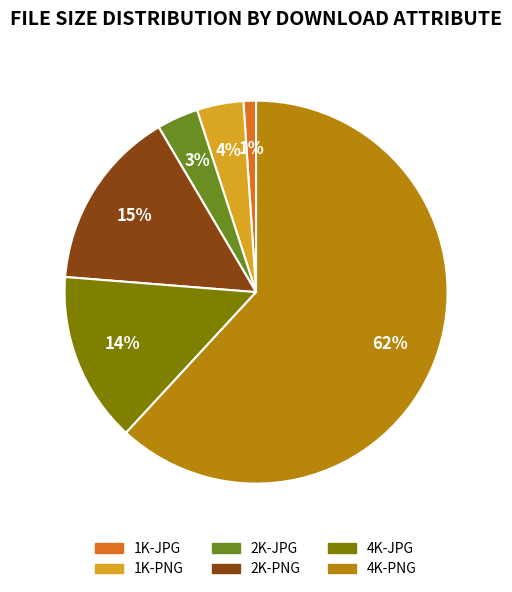

To the nearest percent, what is the average slice percentage?

17%